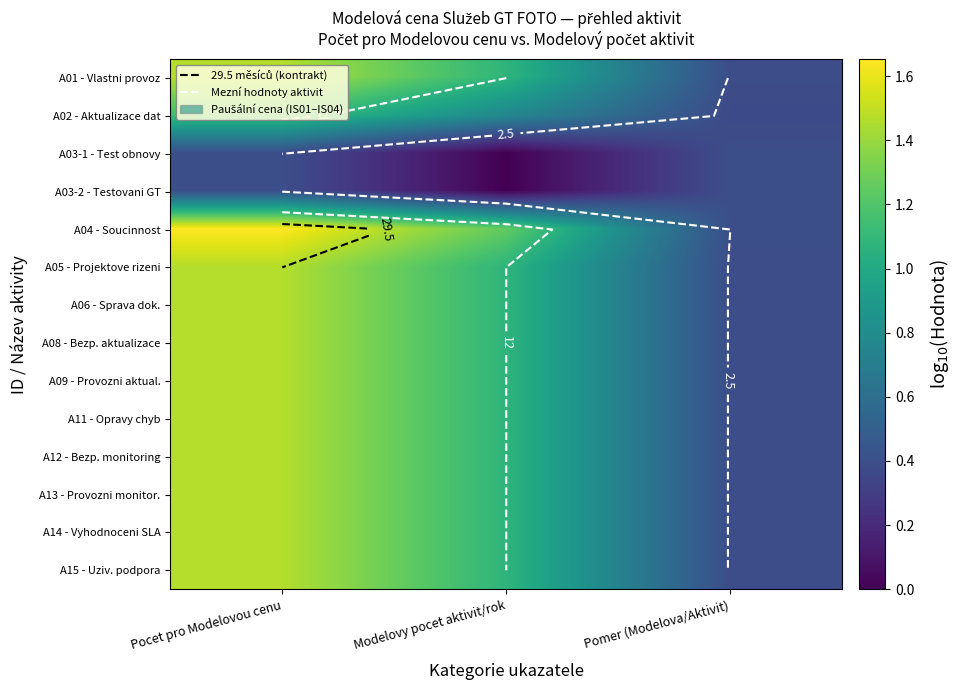

Is the value of A09 - Provozni aktual. at Pocet pro Modelovou cenu greater than the value of A05 - Projektove rizeni at Pocet pro Modelovou cenu?

No